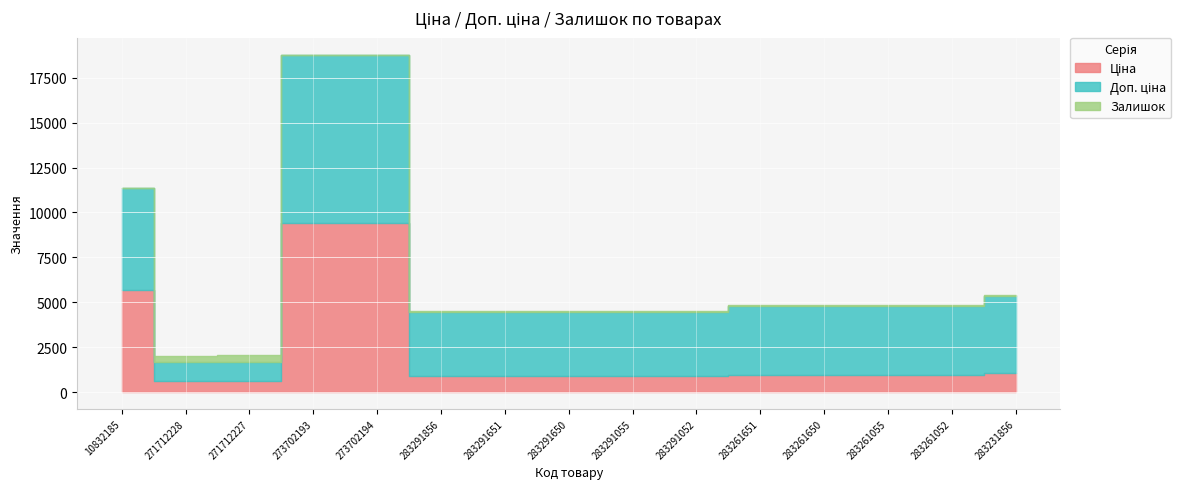

Rank the series by their maximum value, from highest to lowest.

Ціна, Доп. ціна, Залишок